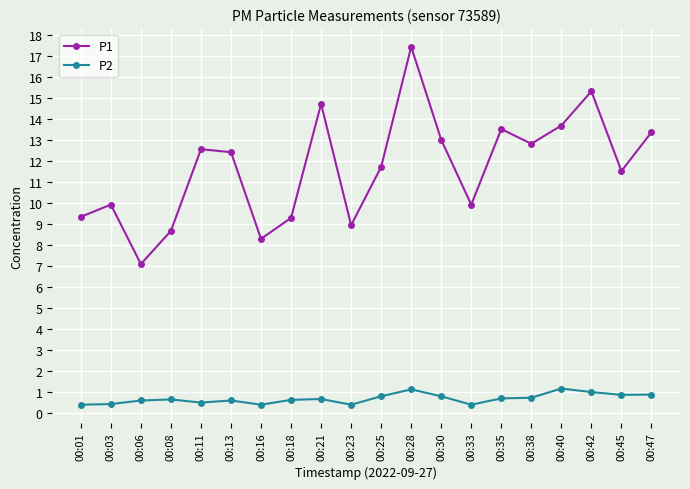

True or false: P1 has more than 0 points higher than both neighbors.

True